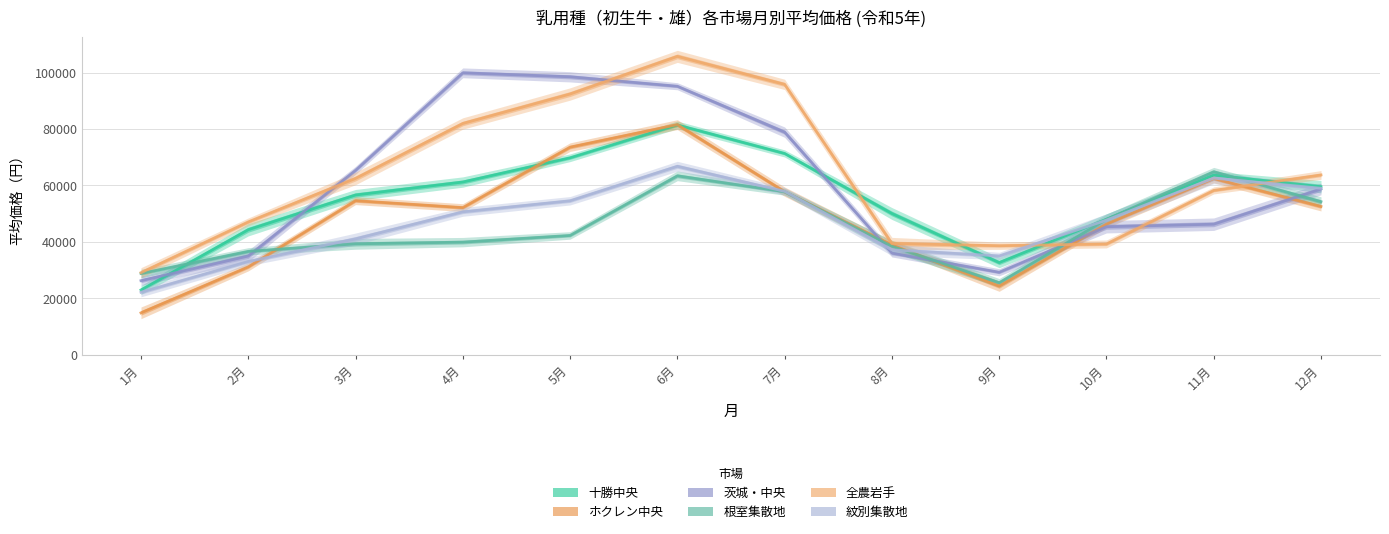

How many values in the 全農岩手 series exceed 62473?

6